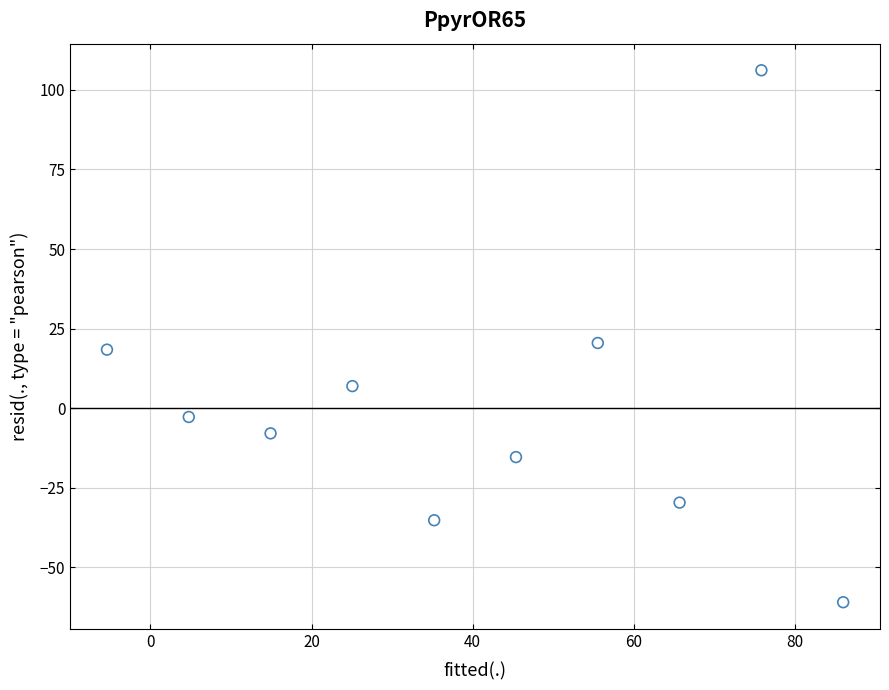

What is the average X value?

40.3